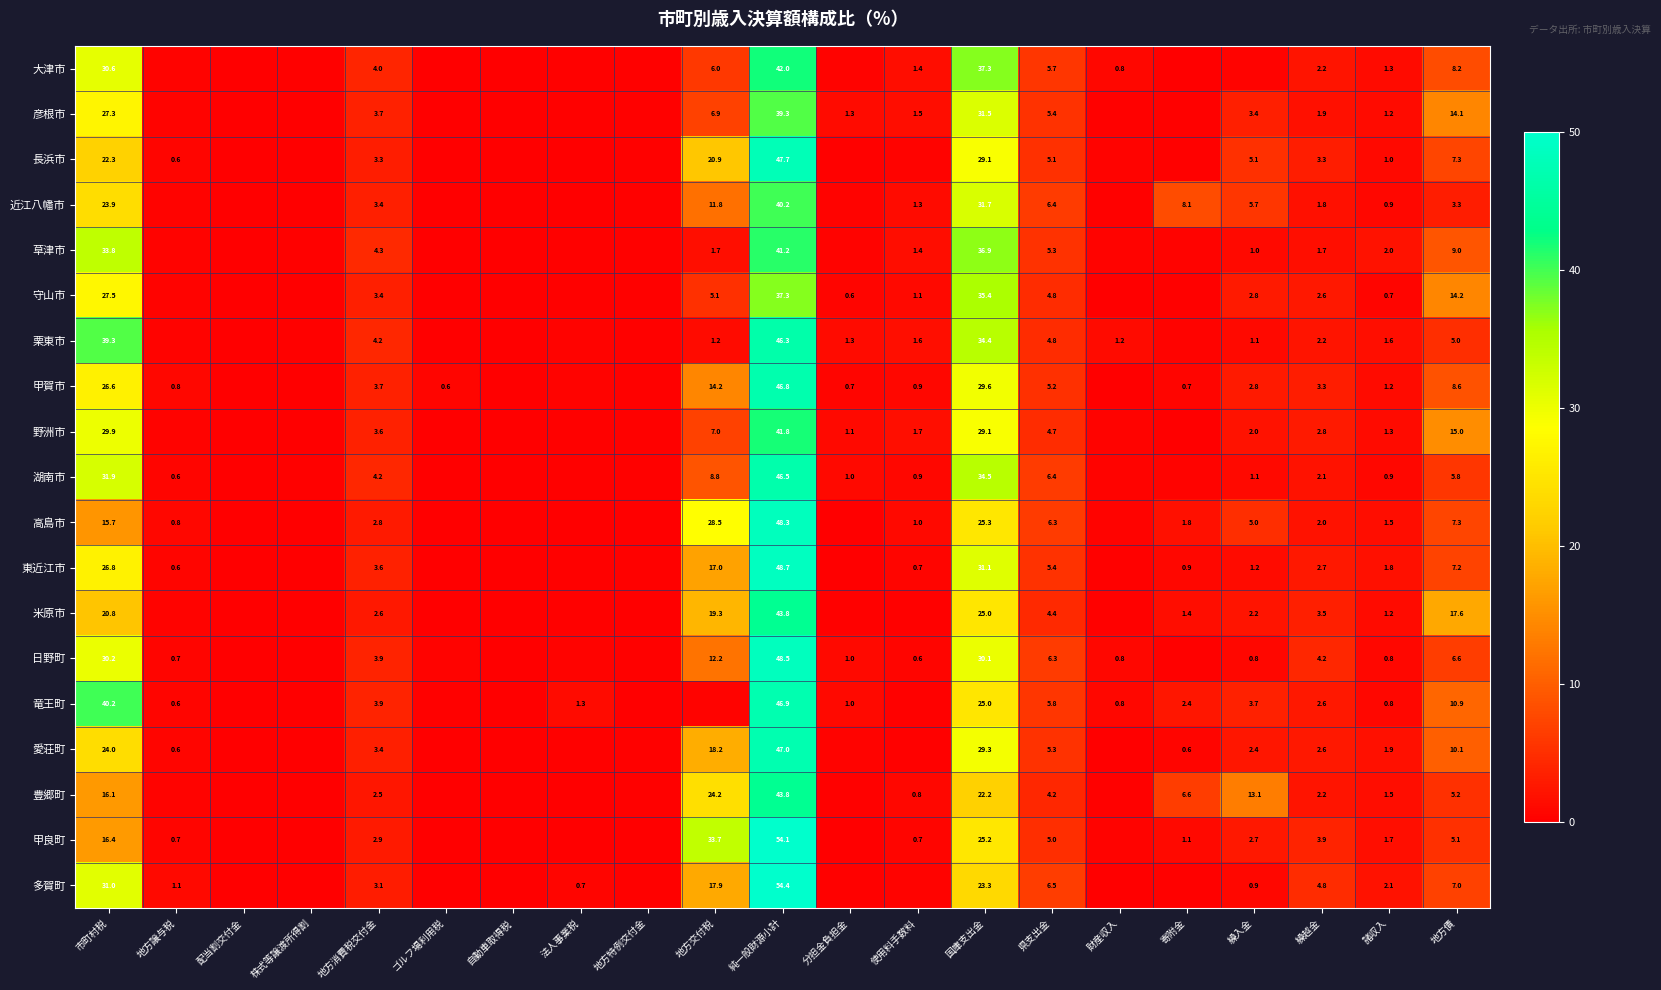

Which category has the highest value across all series?

純一般財源小計